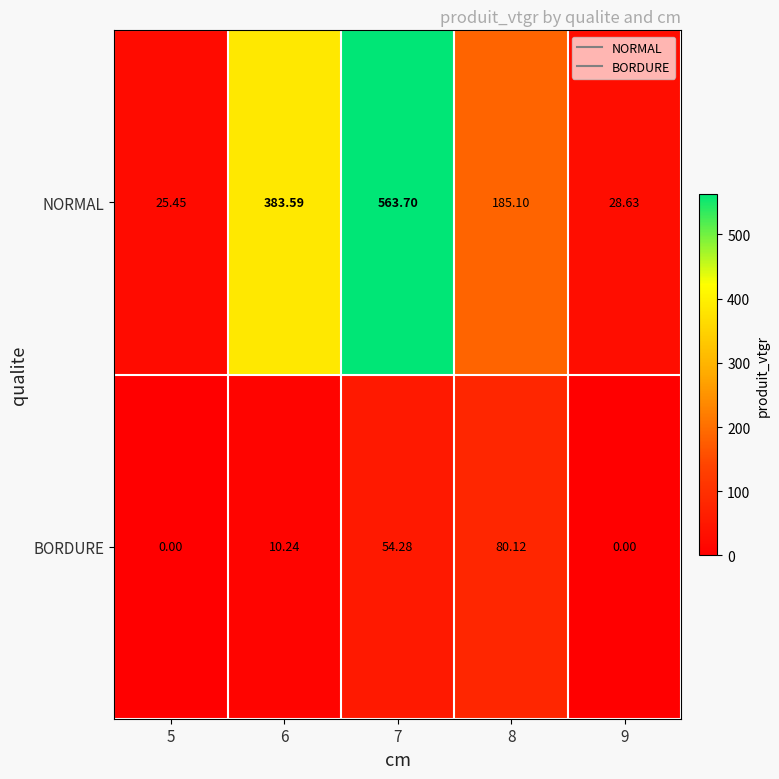

Rank the series by their average value, from highest to lowest.

NORMAL, BORDURE